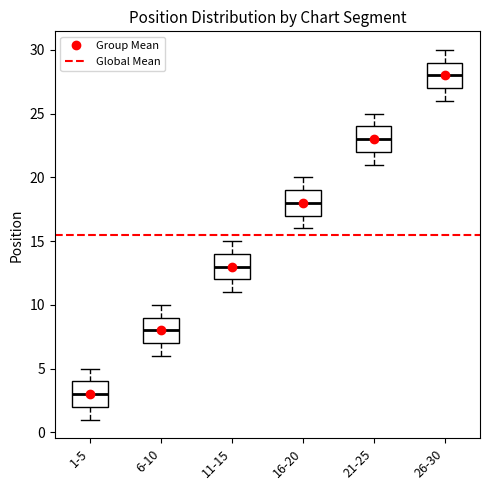

Which box has the highest median line?

26-30